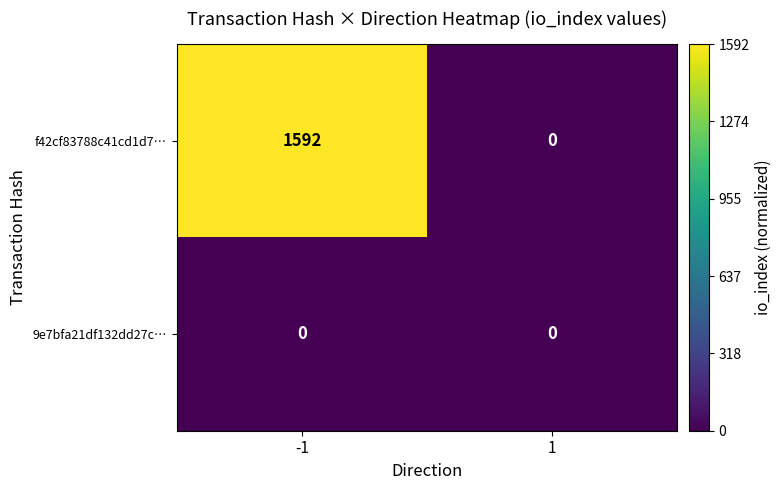

Rank the series by their average value, from lowest to highest.

9e7bfa21df132dd27c…, f42cf83788c41cd1d7…